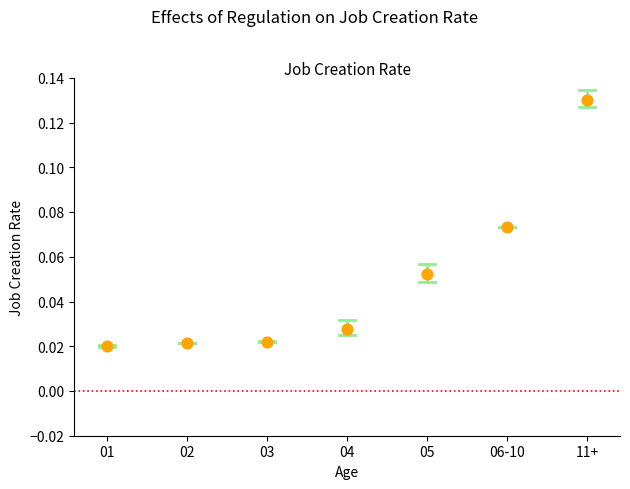

How many points are shown in the scatter plot?

7